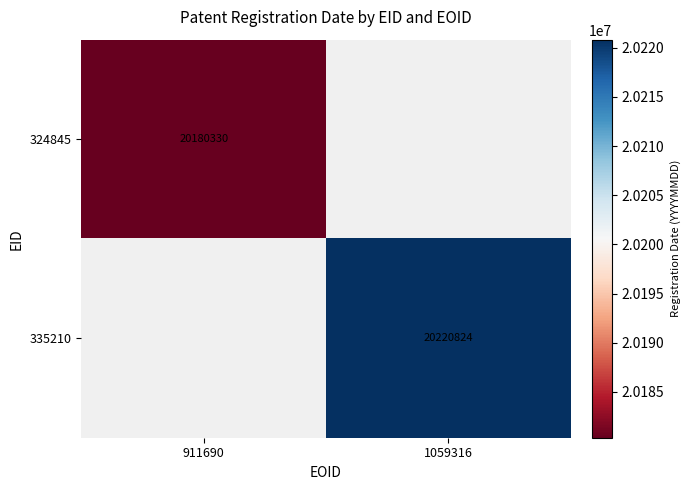

True or false: 324845 has a value of 20180330 at 911690.

True